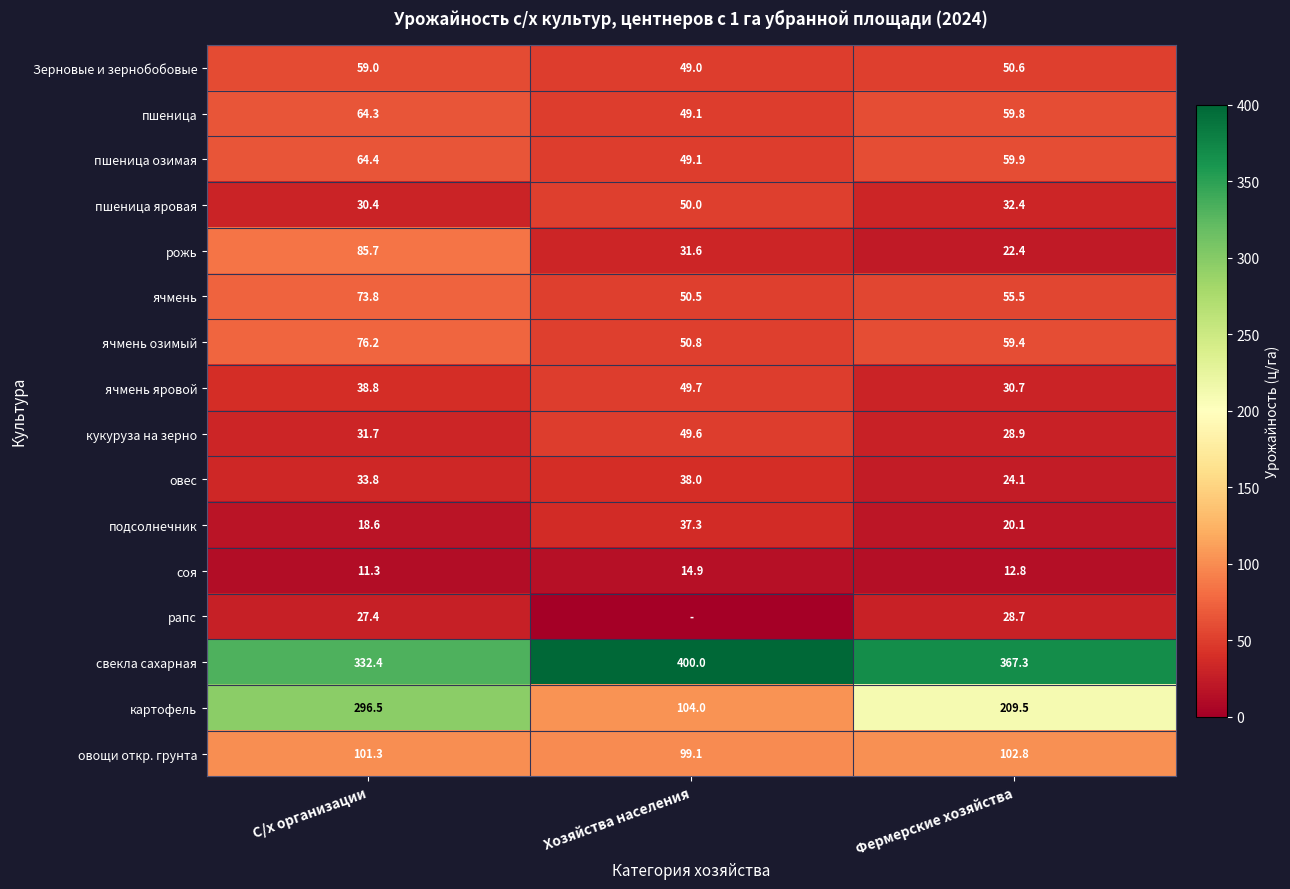

At which label does овес reach its peak?

Хозяйства населения